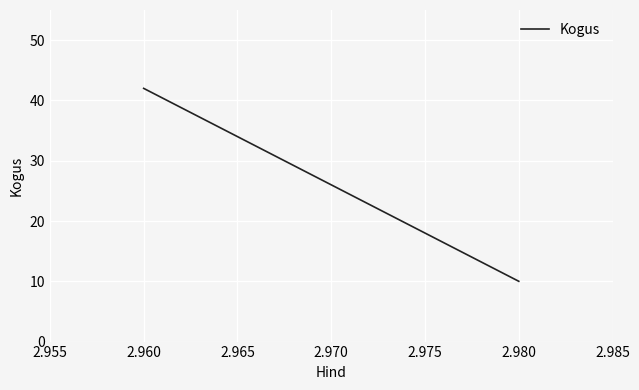

Reading right to left, extract all data points from this chart.

10	42